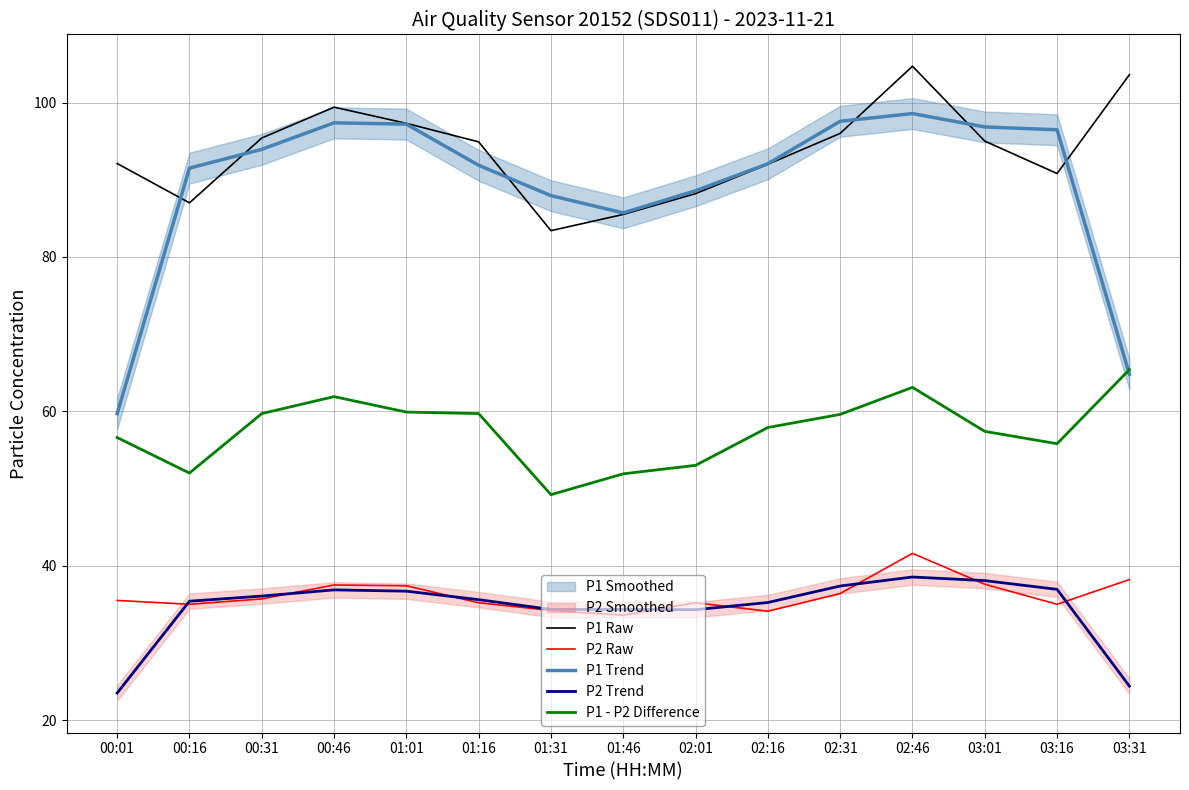

Where does the P2 Trend series first go above 35?

00:16